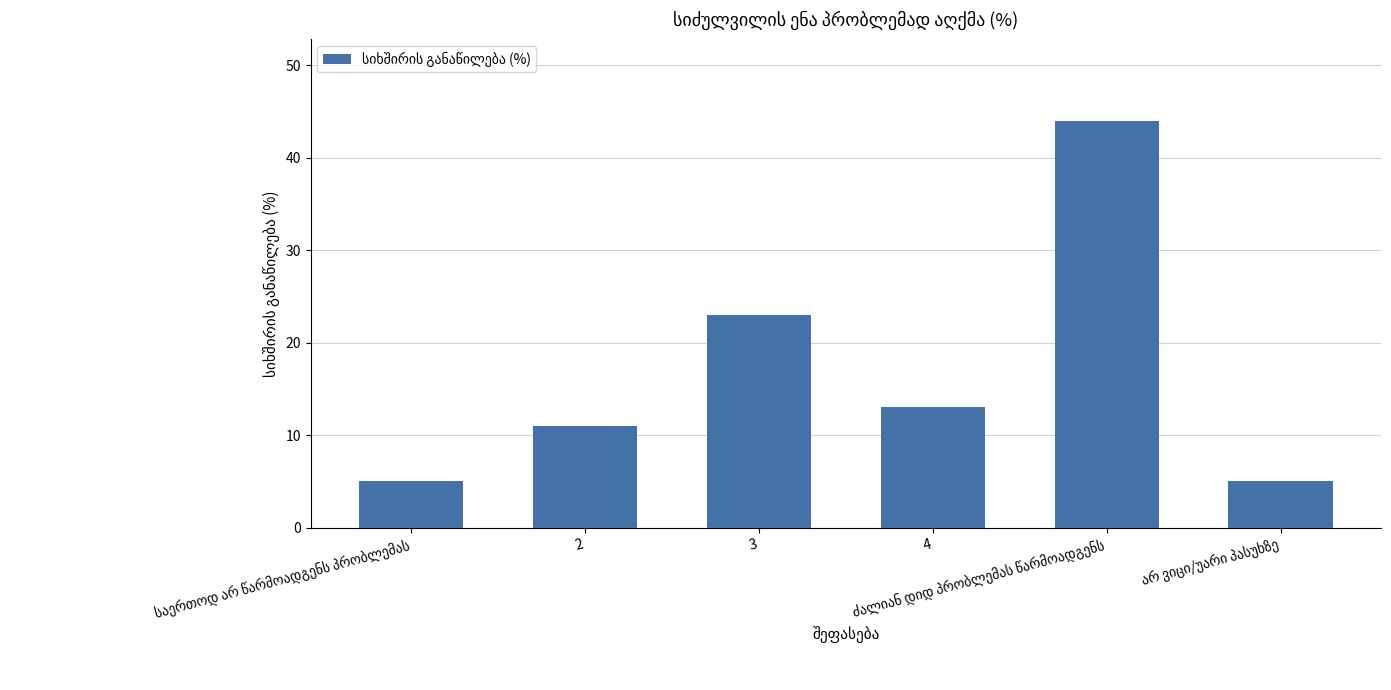

What is the label of the 4th bar from the right?

3